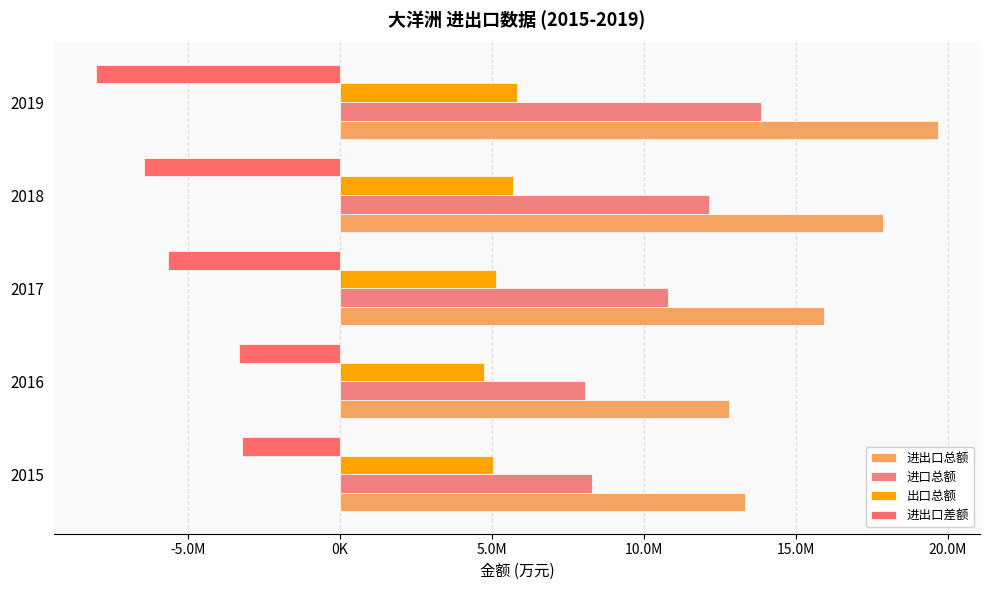

Rank the series by their maximum value, from lowest to highest.

进出口差额, 出口总额, 进口总额, 进出口总额